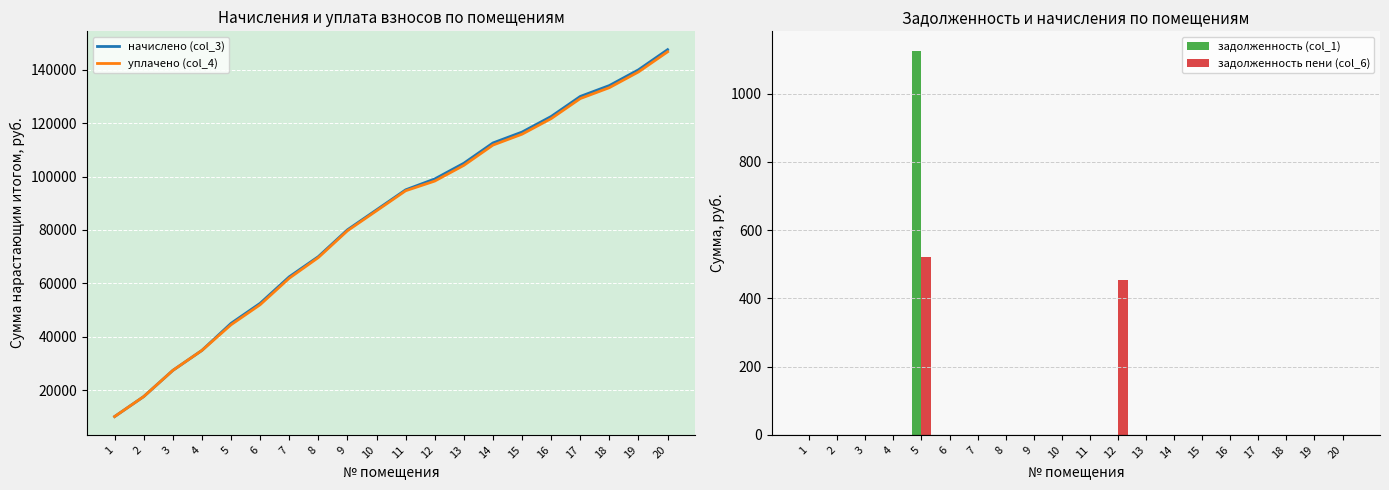

What is the approximate value of уплачено (col_4) at 15?

115903.6